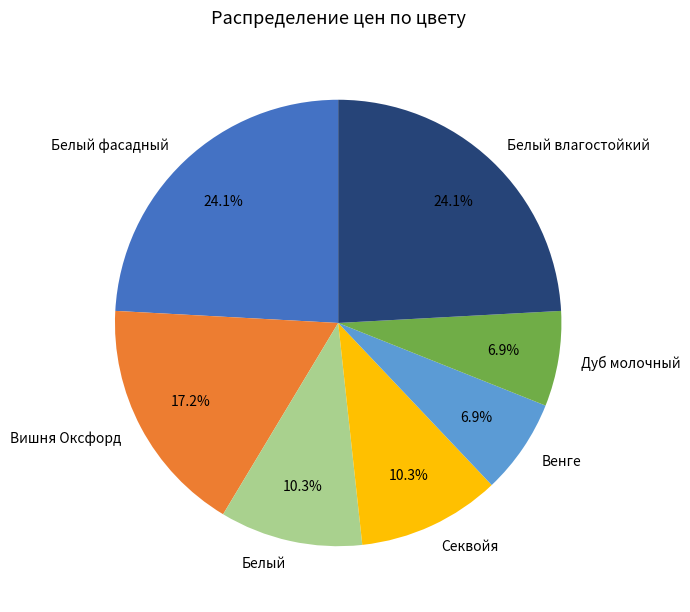

Do Дуб молочный and Венге together represent more than half of the pie?

No